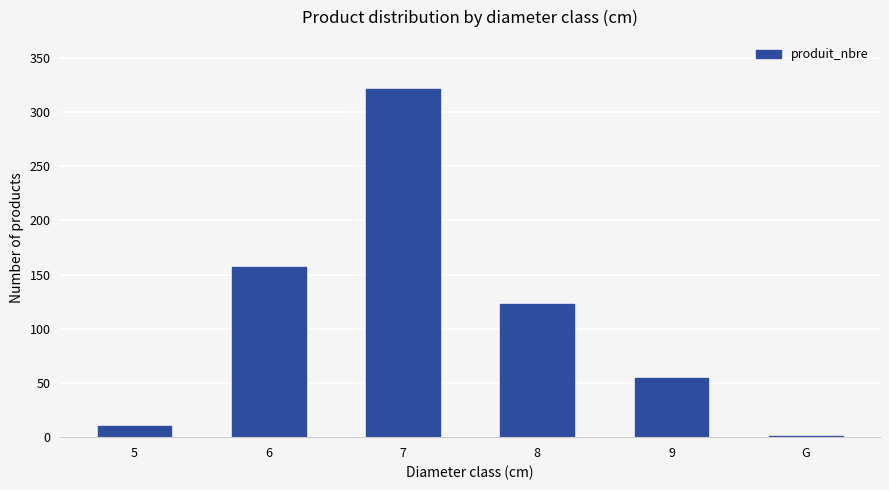

What is the change in value from 7 to 9?

-266